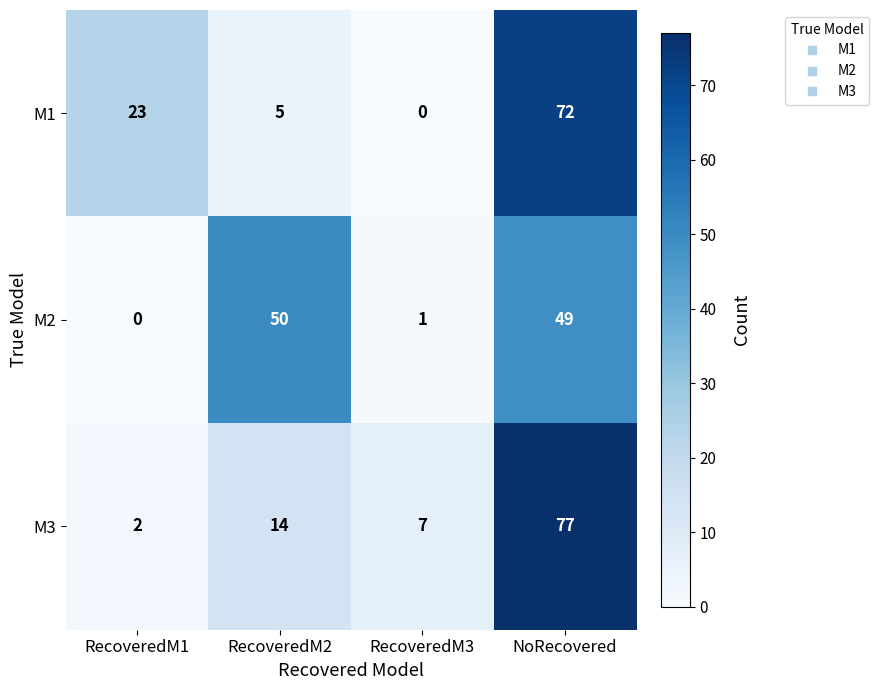

What is the difference between the maximum and minimum values in the M3 series?

75